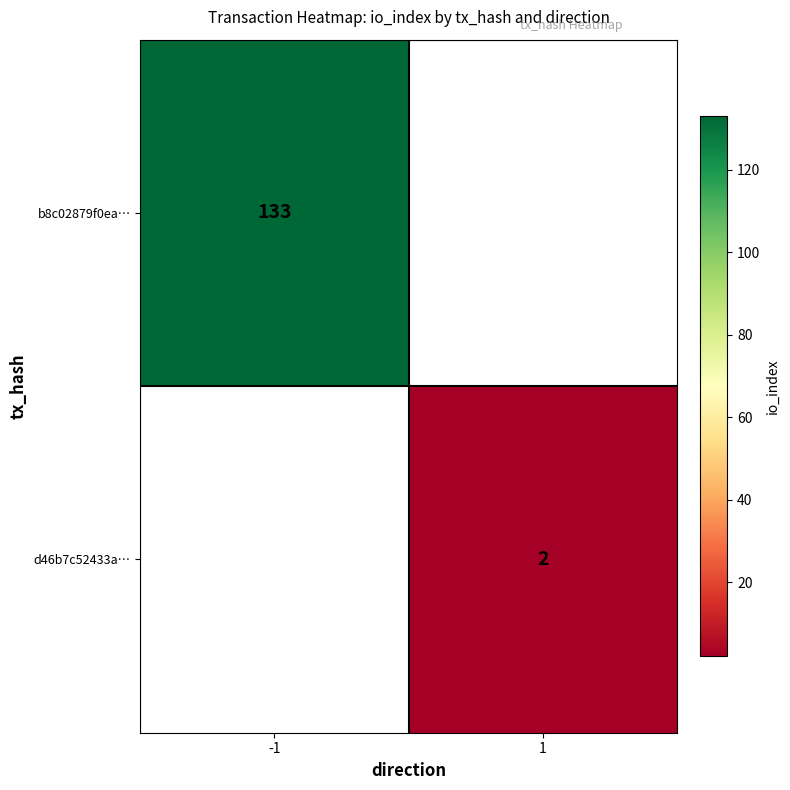

What is the greatest value displayed?

133.0